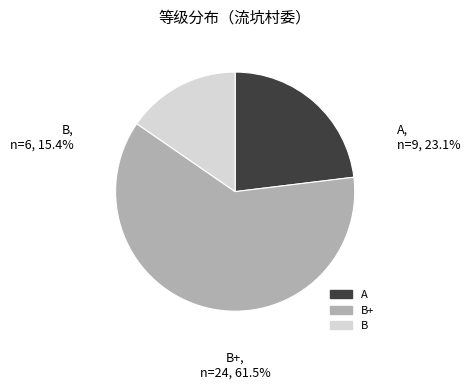

How many slices are in this pie chart?

3